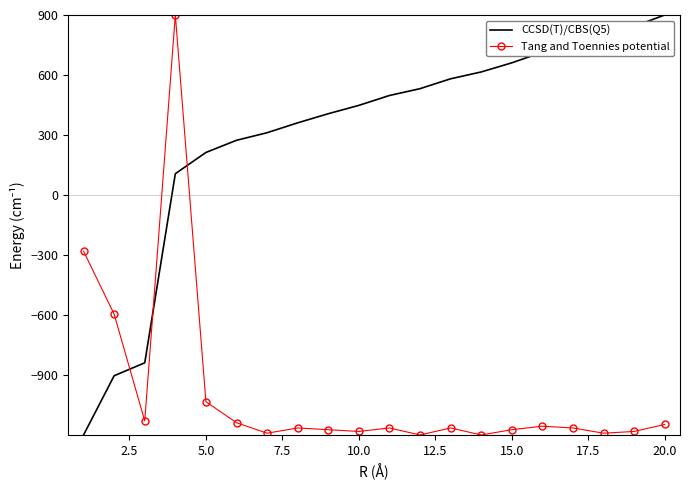

After their last crossing, which series has the higher values: Tang and Toennies potential or CCSD(T)/CBS(Q5)?

CCSD(T)/CBS(Q5)